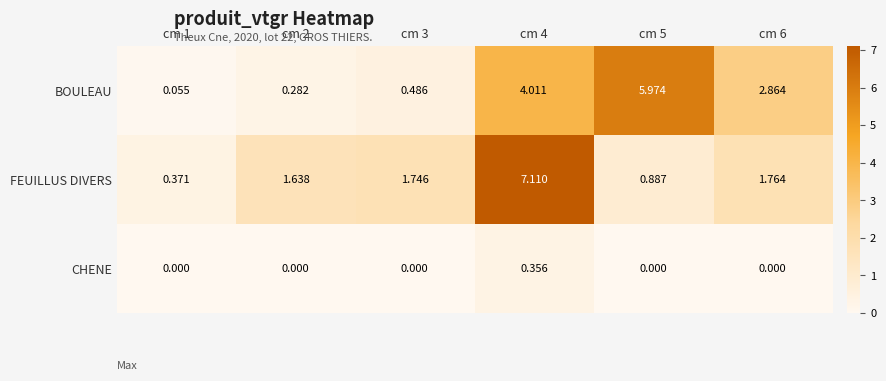

Between cm 3 and cm 4, which series saw the biggest shift?

FEUILLUS DIVERS